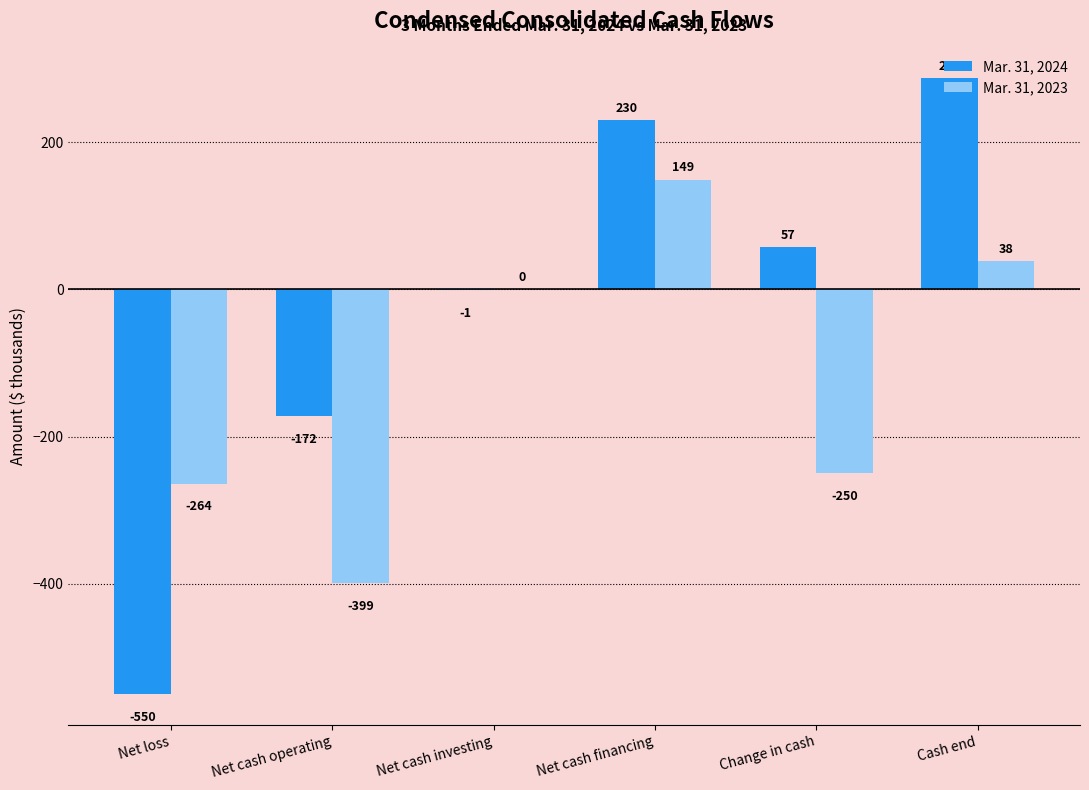

Count the number of data series in this chart.

2